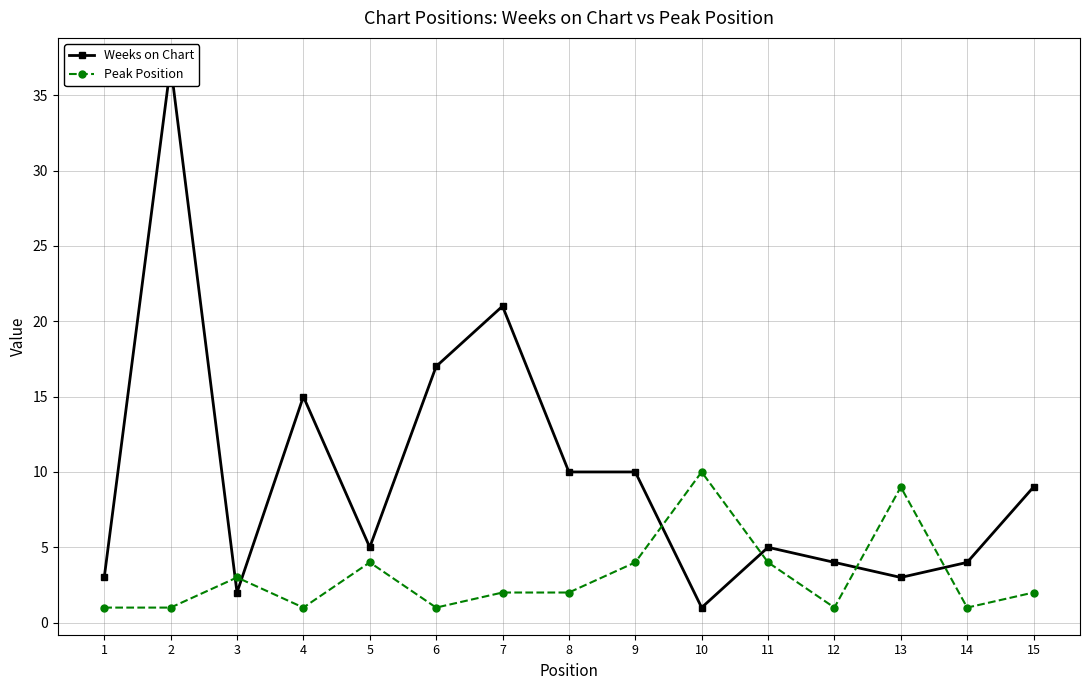

How many intersections are there between Peak Position and Weeks on Chart?

6